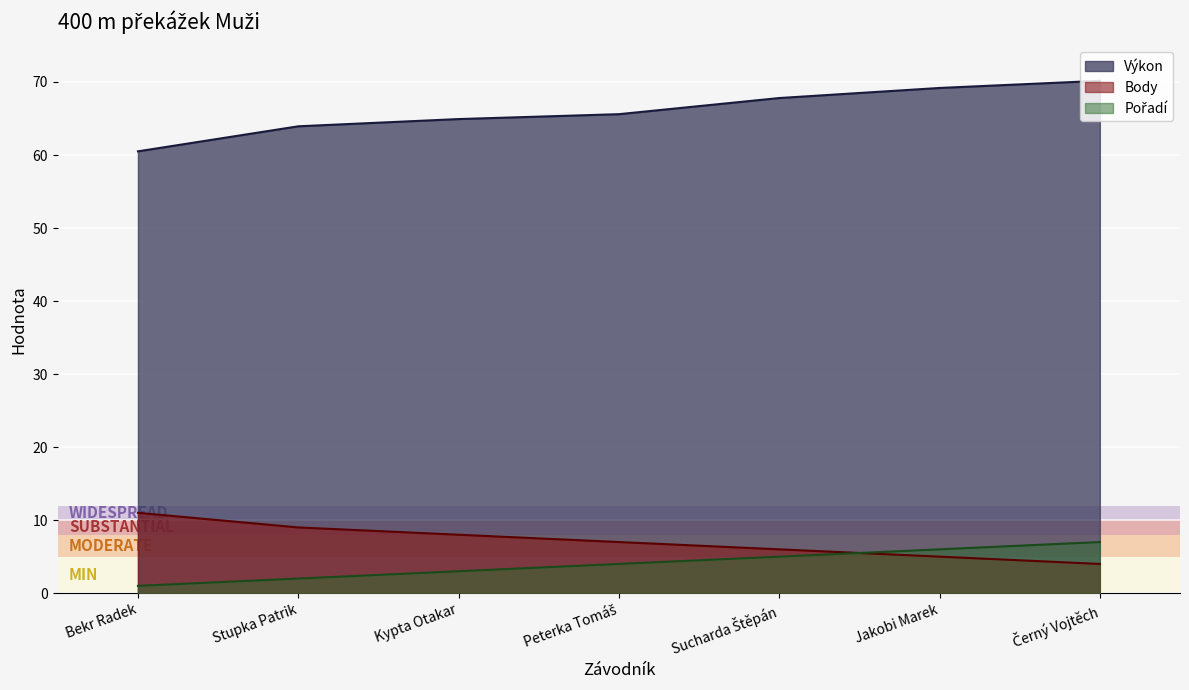

True or false: Pořadí and Výkon intersect in this chart.

False